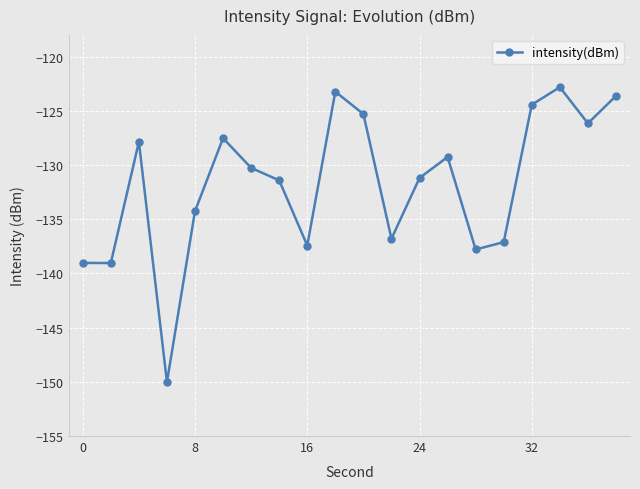

What is the maximum value shown in the chart?

-122.8